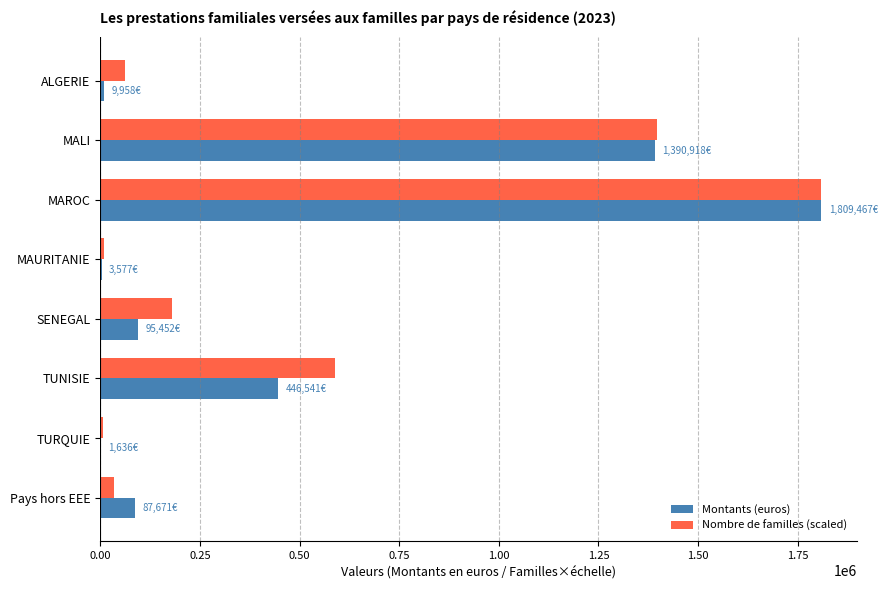

The value of Montants (euros) at MAROC is 858428.9. True or false?

False